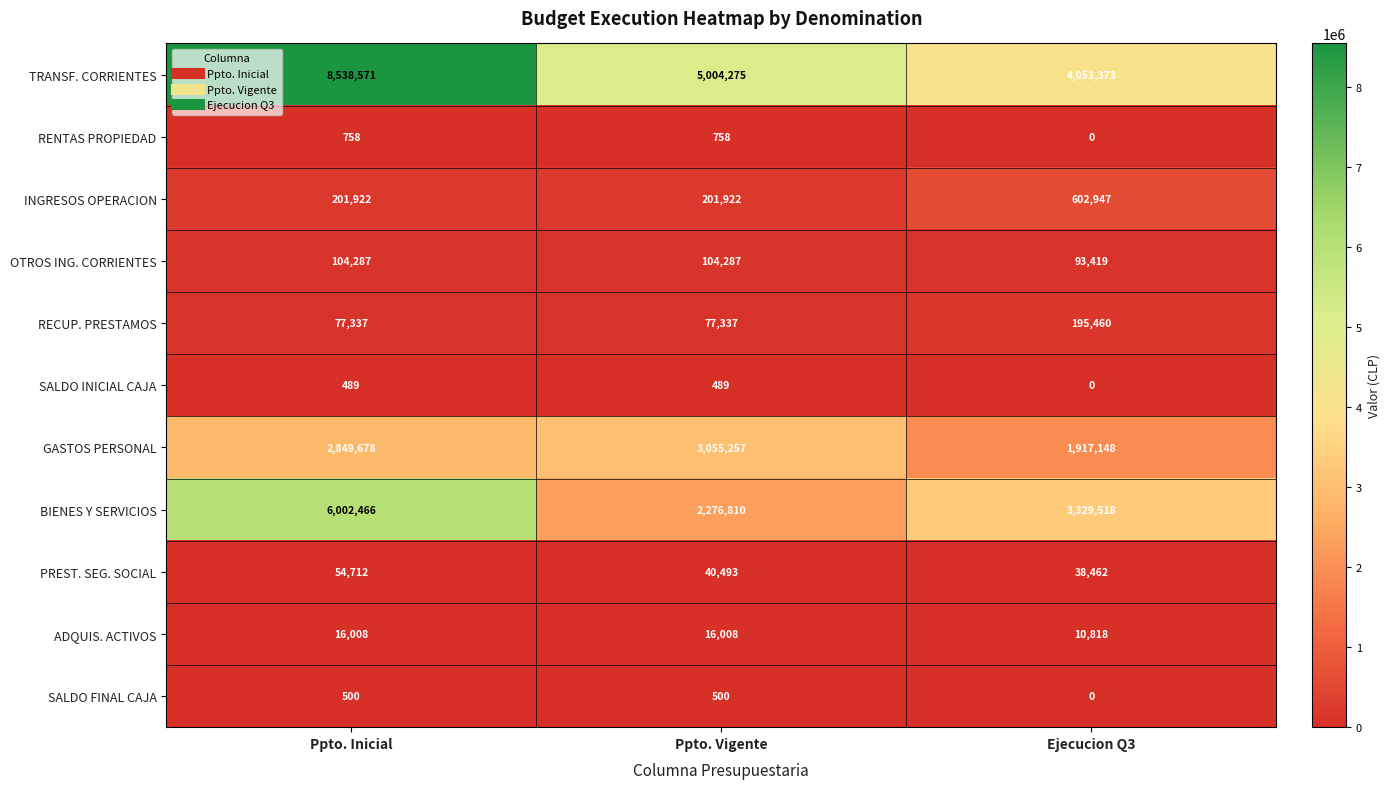

The INGRESOS OPERACION series shows 201922 at Ppto. Vigente. True or false?

True